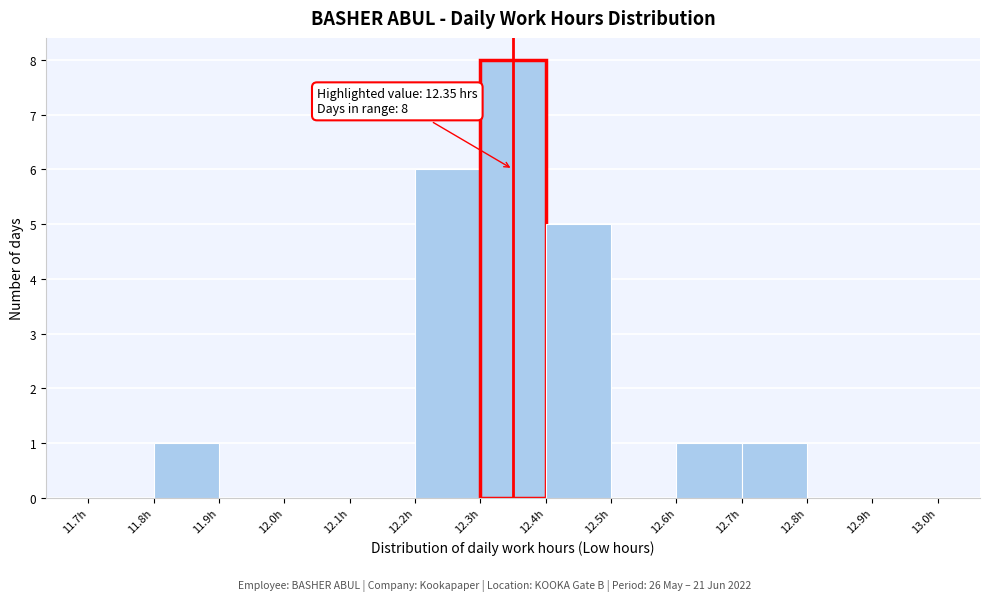

Over which range of the x-axis is the bar tallest?

12.3 to 12.4